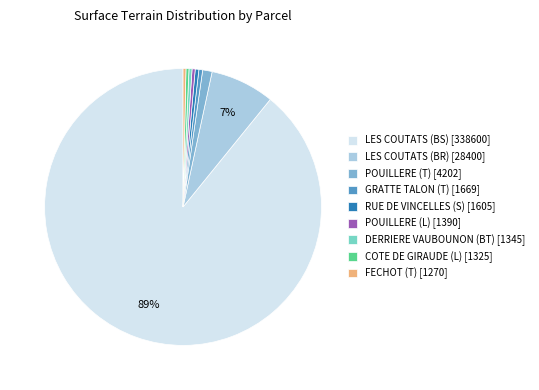

Is LES COUTATS (BR) [28400] the majority of the pie?

No